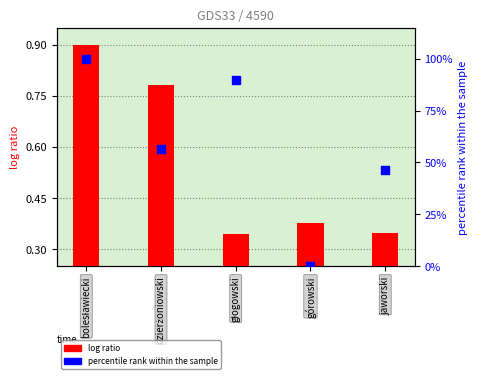

Which series has the widest spread of Y values?

percentile rank within the sample